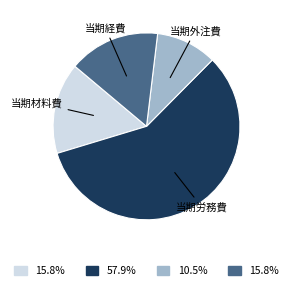

Which category has the smallest portion of the pie?

当期外注費